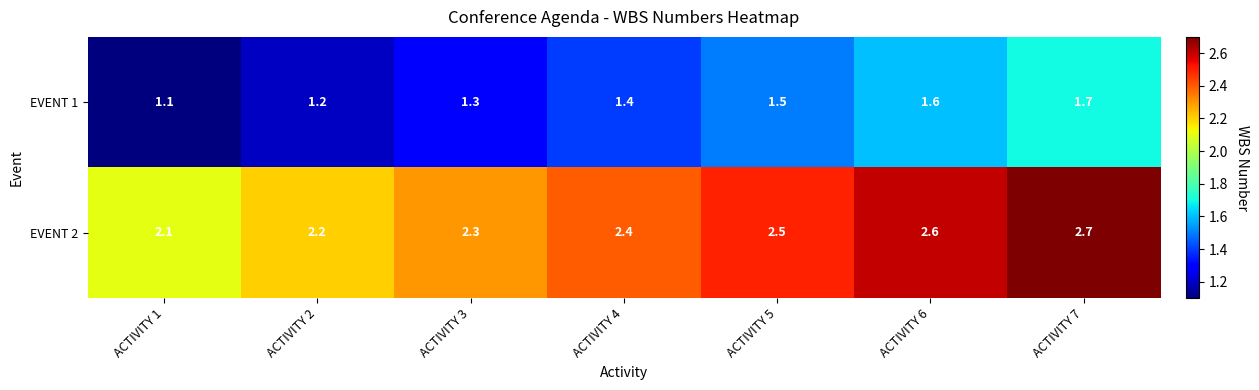

True or false: EVENT 2 has a value of 1.2 at ACTIVITY 6.

False